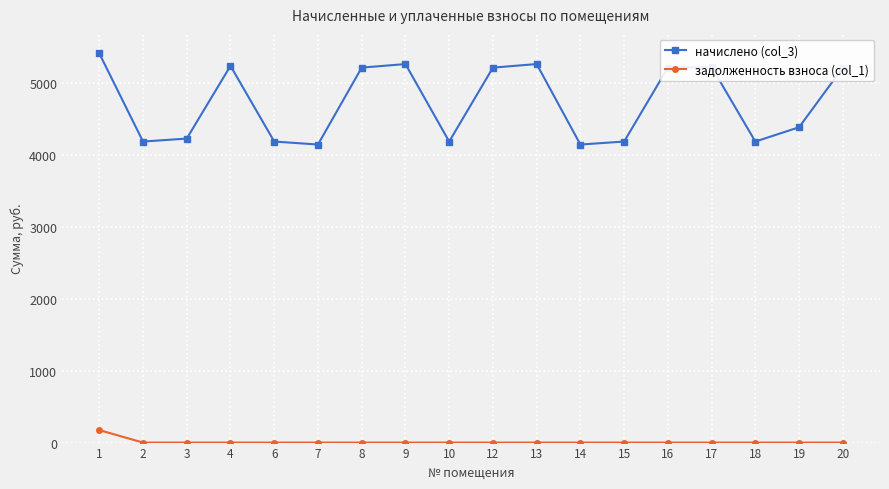

True or false: начислено (col_3) has more than 2 interior local peaks.

True